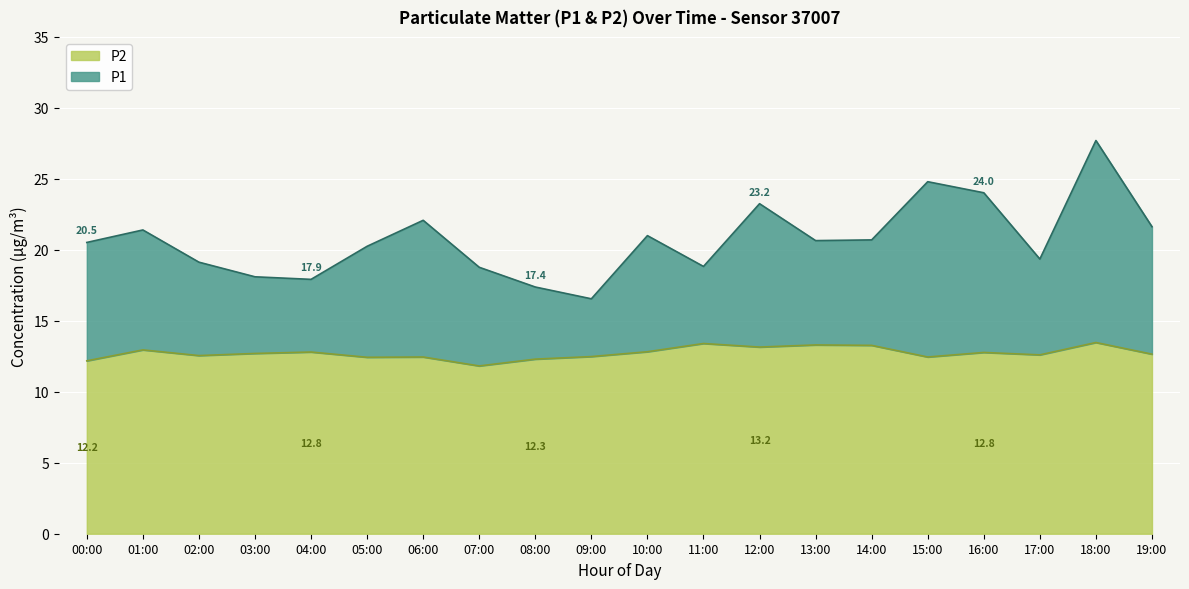

Is it true that P2 equals 11.8 at 07:00?

True